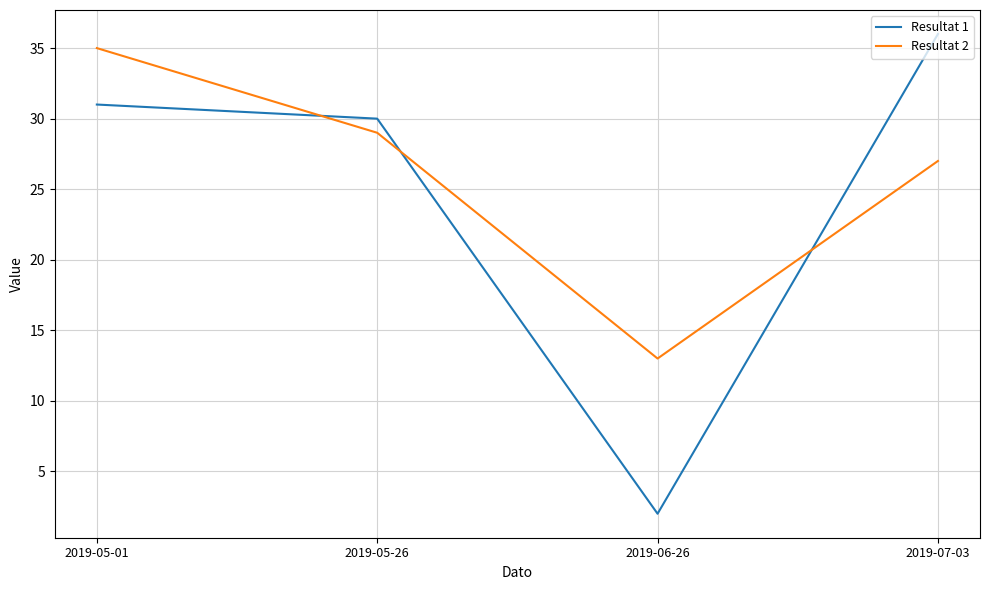

Between which two adjacent categories do Resultat 1 and Resultat 2 first intersect?

2019-05-01 and 2019-05-26